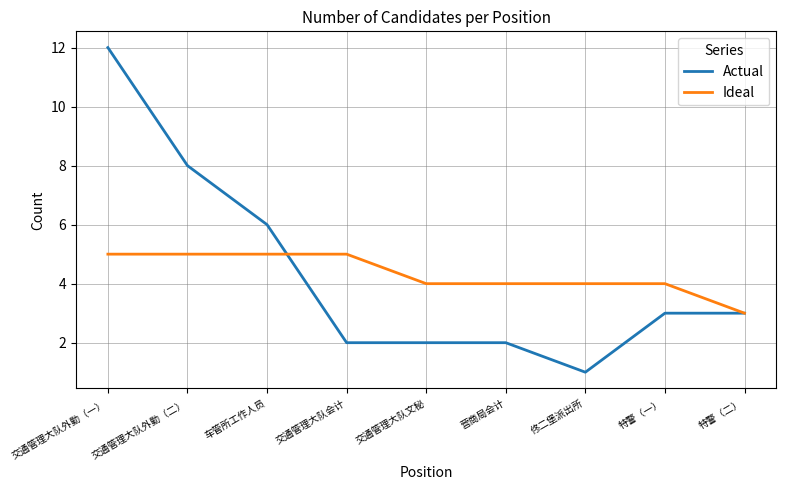

What is the approximate value of Ideal at 交通管理大队文秘?

4